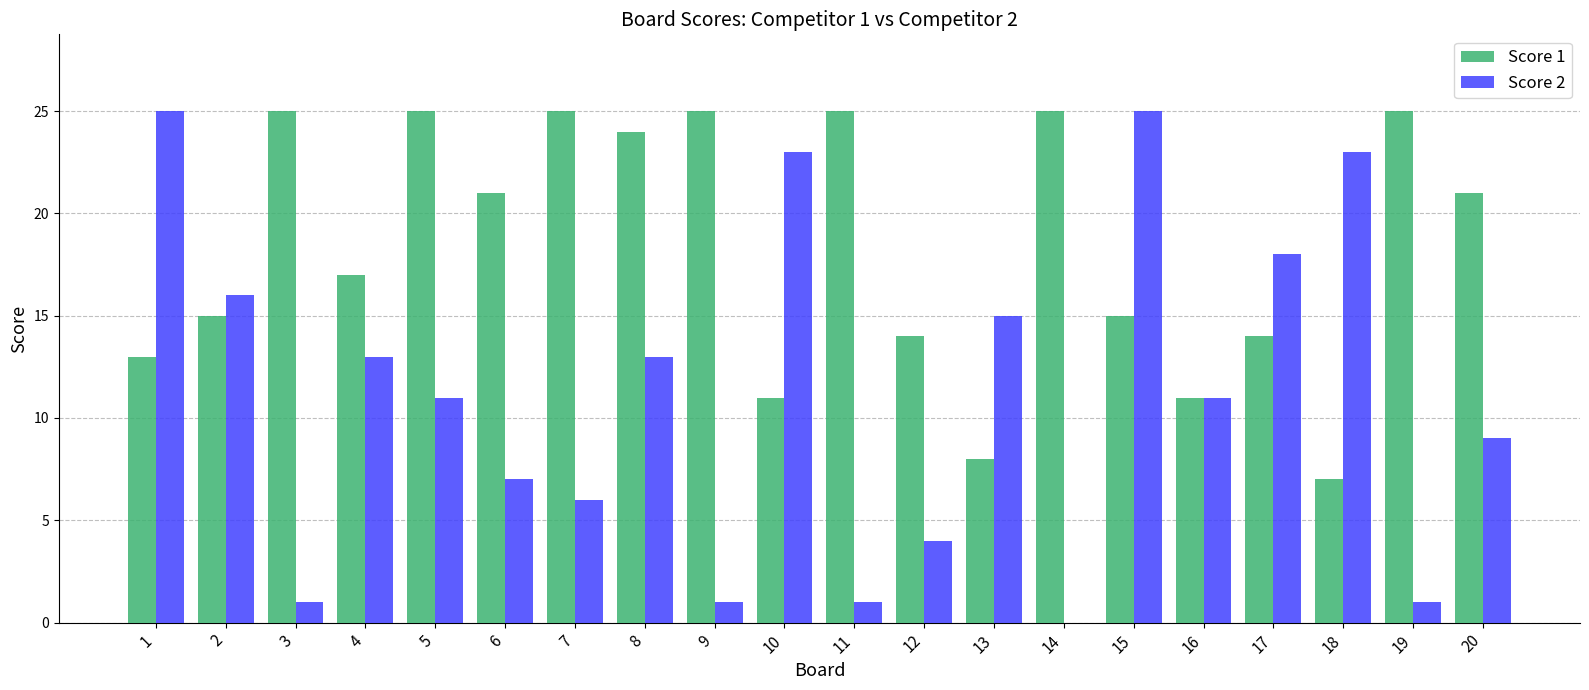

True or false: Score 2 has a value of 16 at 14.

False